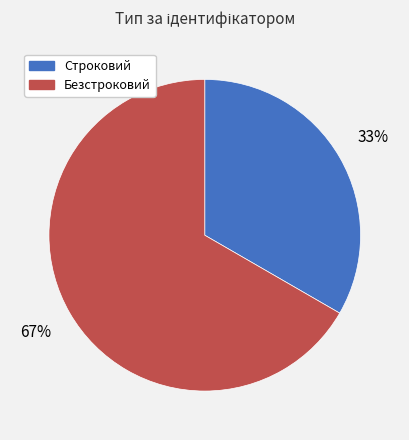

To the nearest percent, what percentage of the pie is Безстроковий?

67%